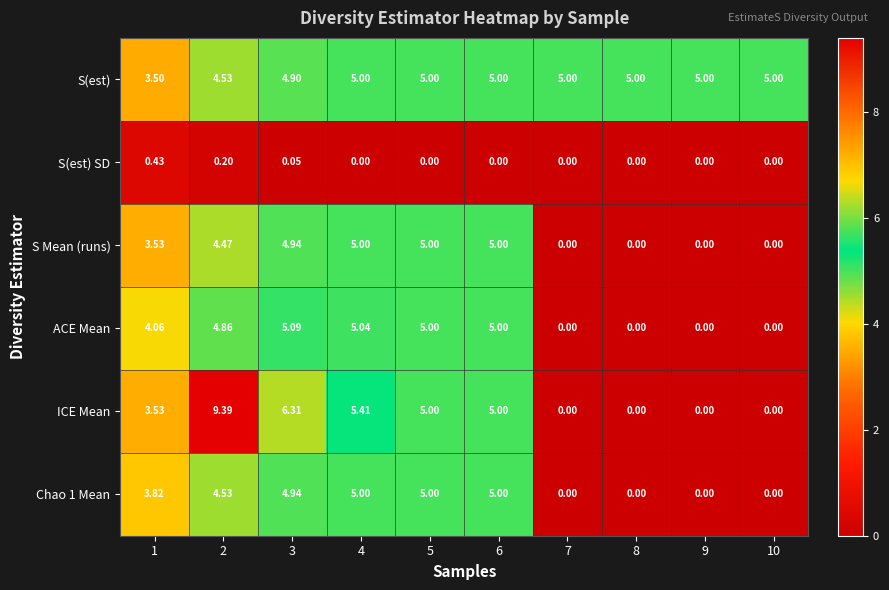

Which category has the highest value across all series?

2